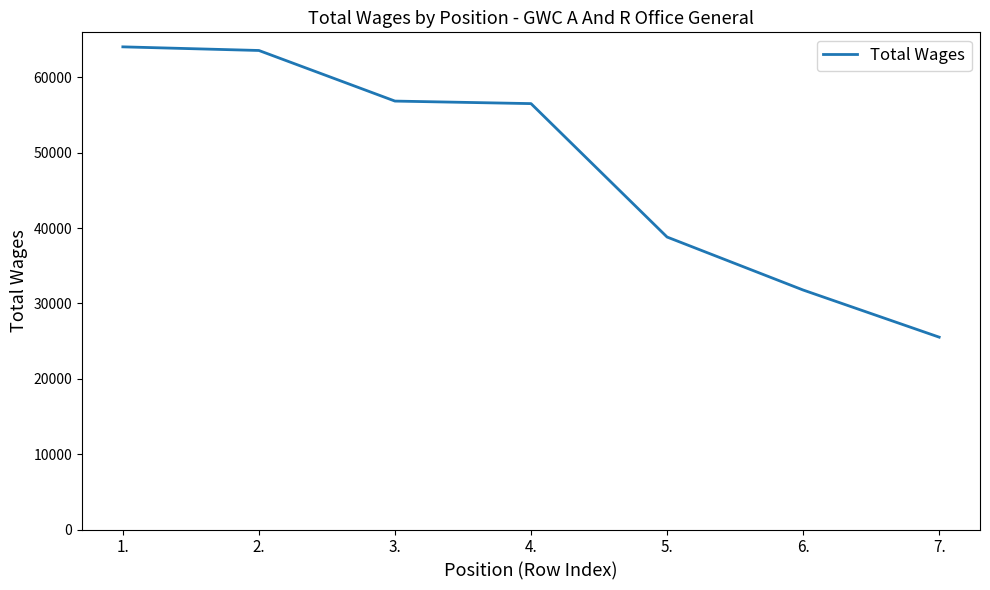

Reading left to right, transcribe all the data shown in this chart.

64054	63572	56857	56521	38815	31783	25527